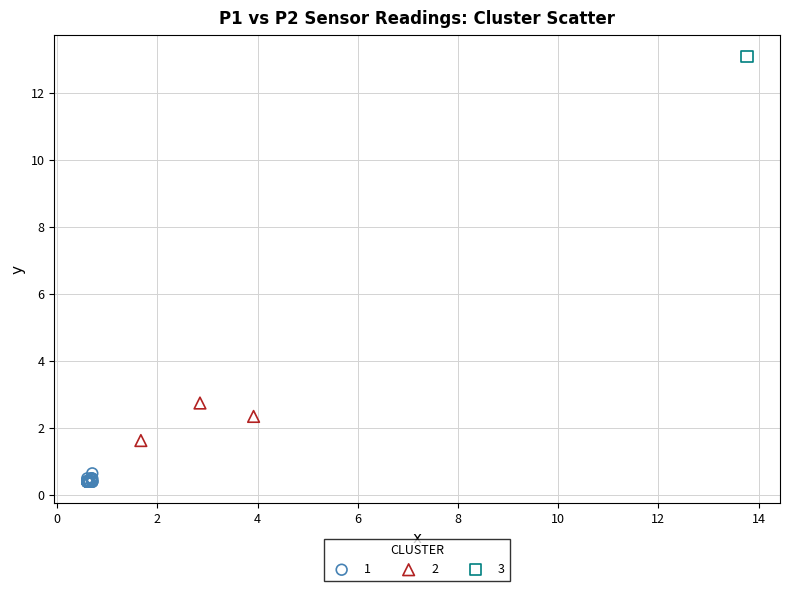

Which series contains the highest Y value?

3